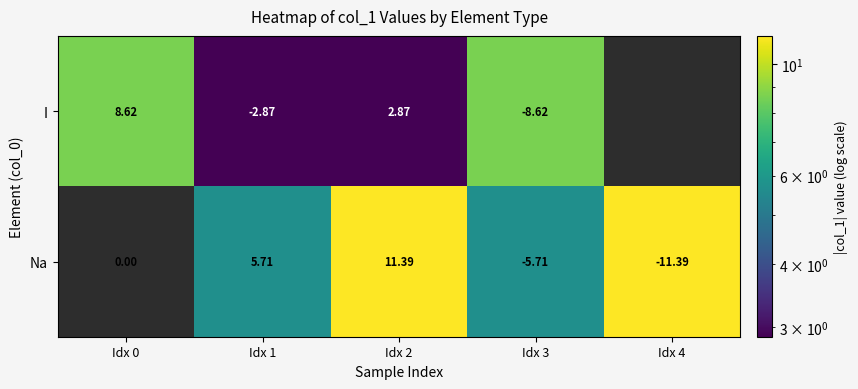

Is it true that I equals 13.8 at Idx 0?

False